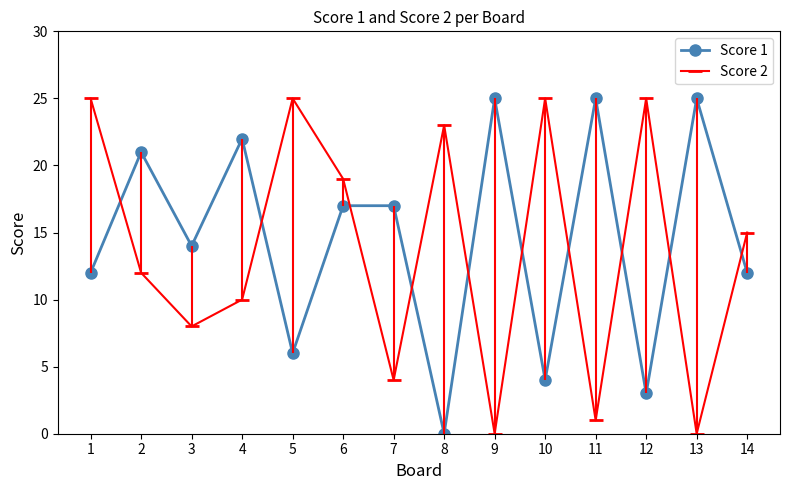

At which category does the chart reach its peak across all series?

9